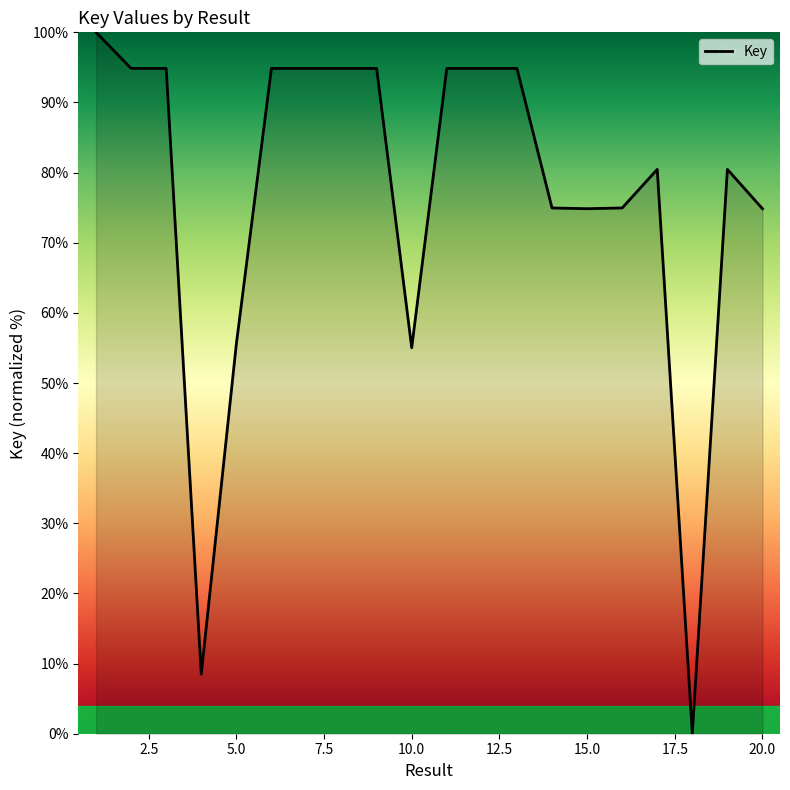

What is the maximum value shown in the chart?

100.0